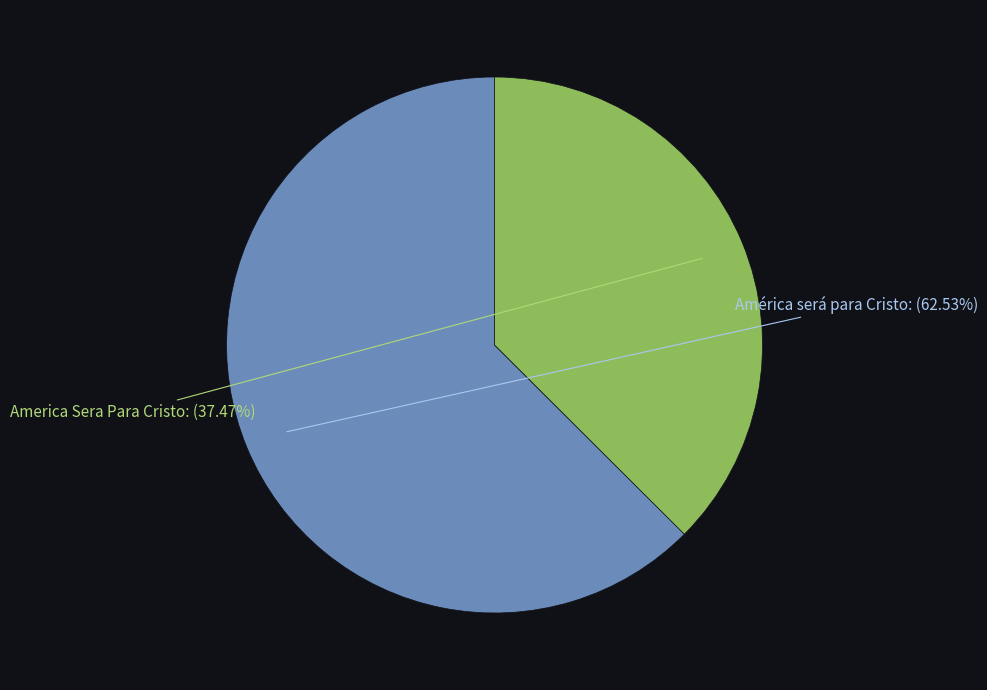

How many segments does this pie chart have?

2